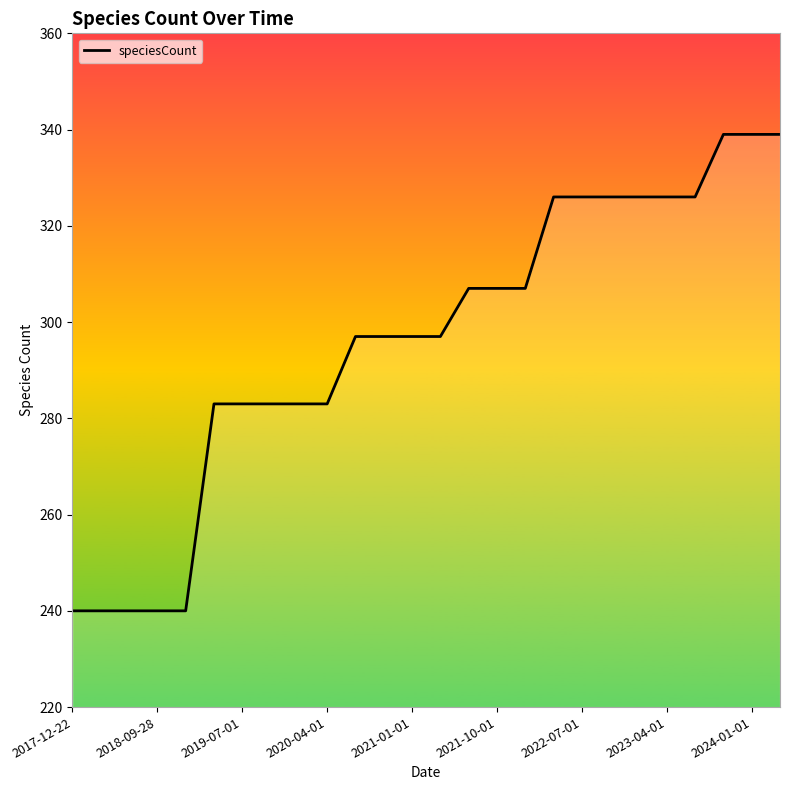

Does the chart display data point markers on the line(s)?

No